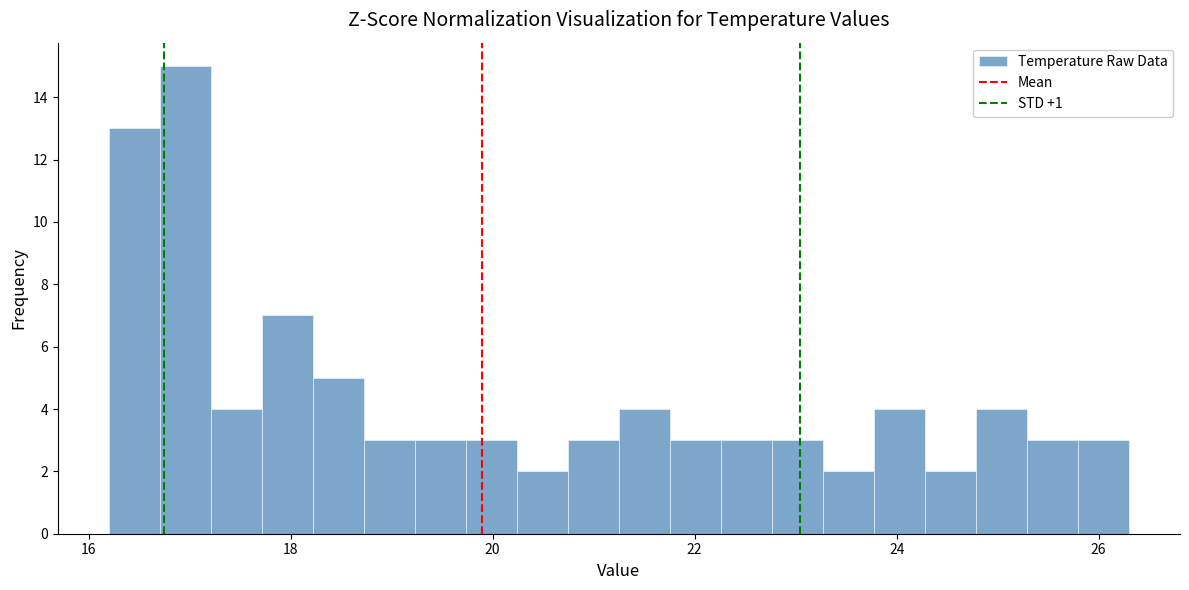

Around what value on the x-axis is the tallest bar? Give the approximate position of its centre, as read against the axis.

17.0